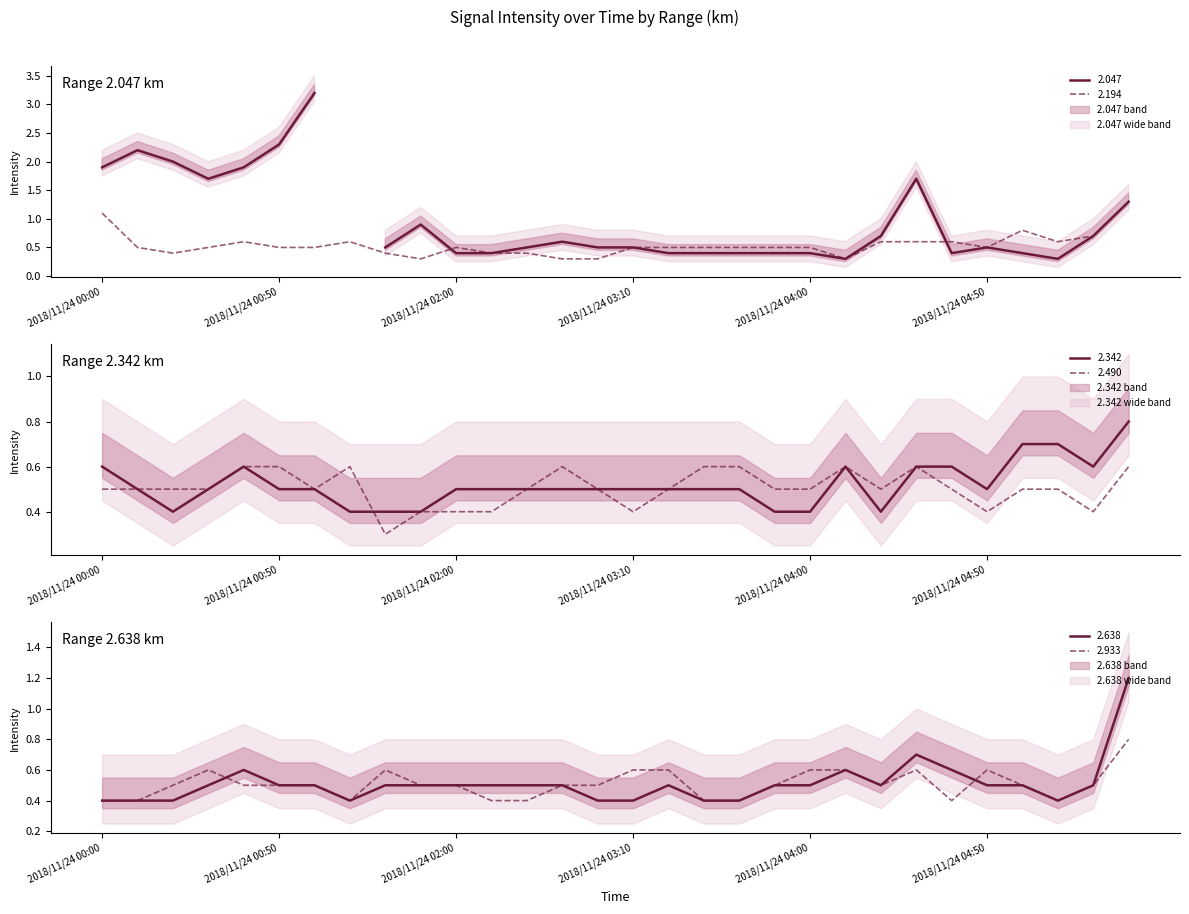

What is the minimum value shown in the chart?

0.3